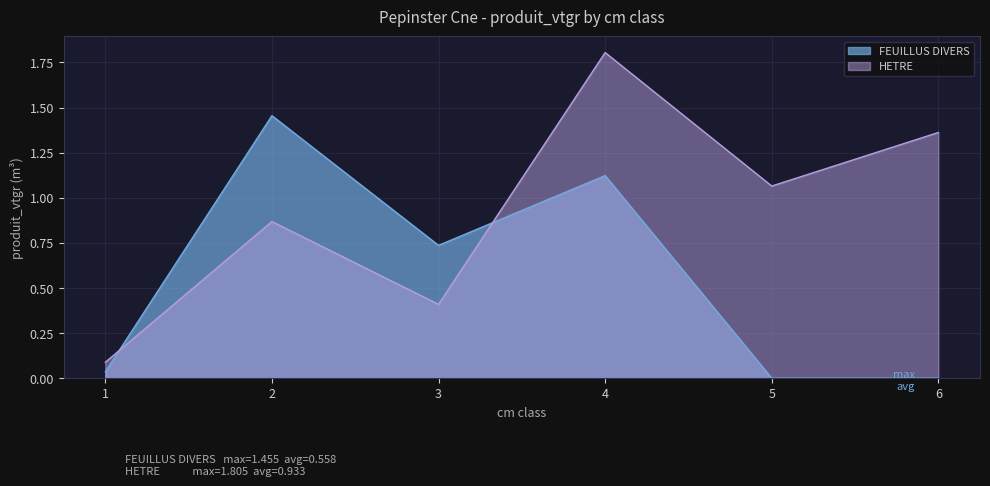

Approximately how many times larger is the value at 5 compared to 4?

0.6